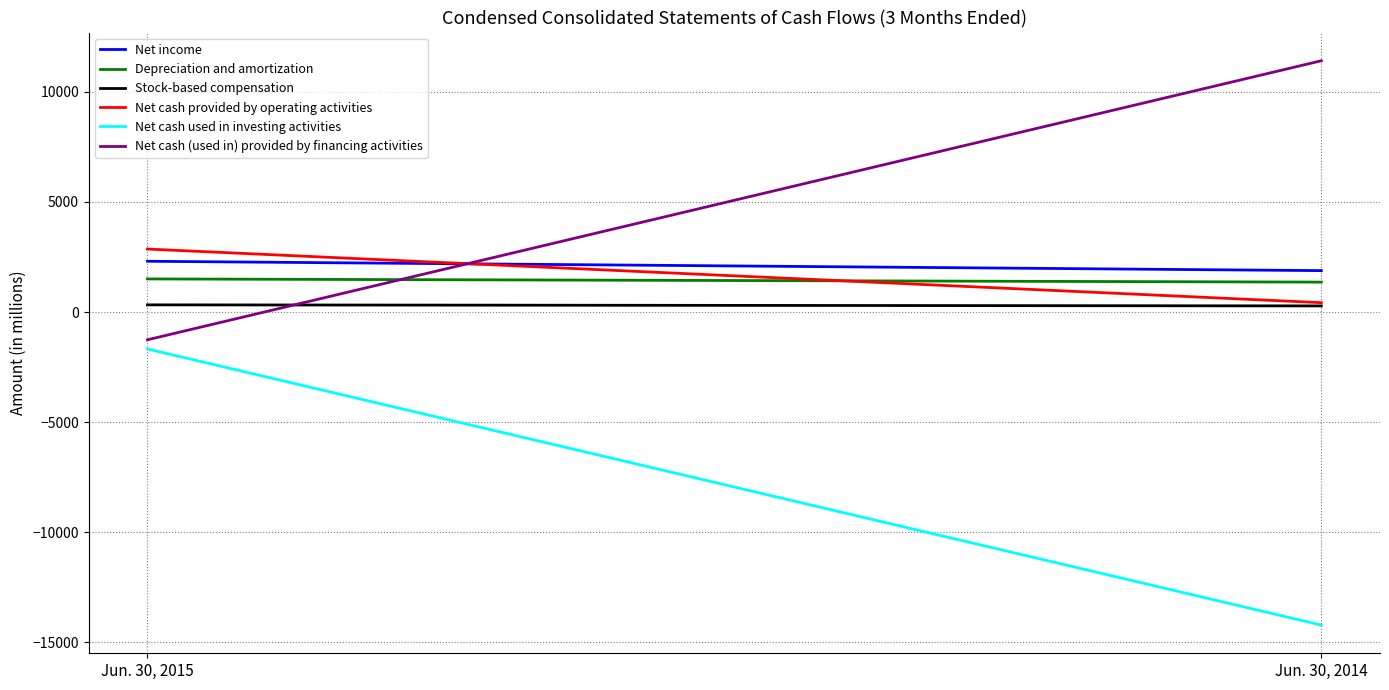

What is the value of the Net cash (used in) provided by financing activities point at the 2nd from the left?

11409